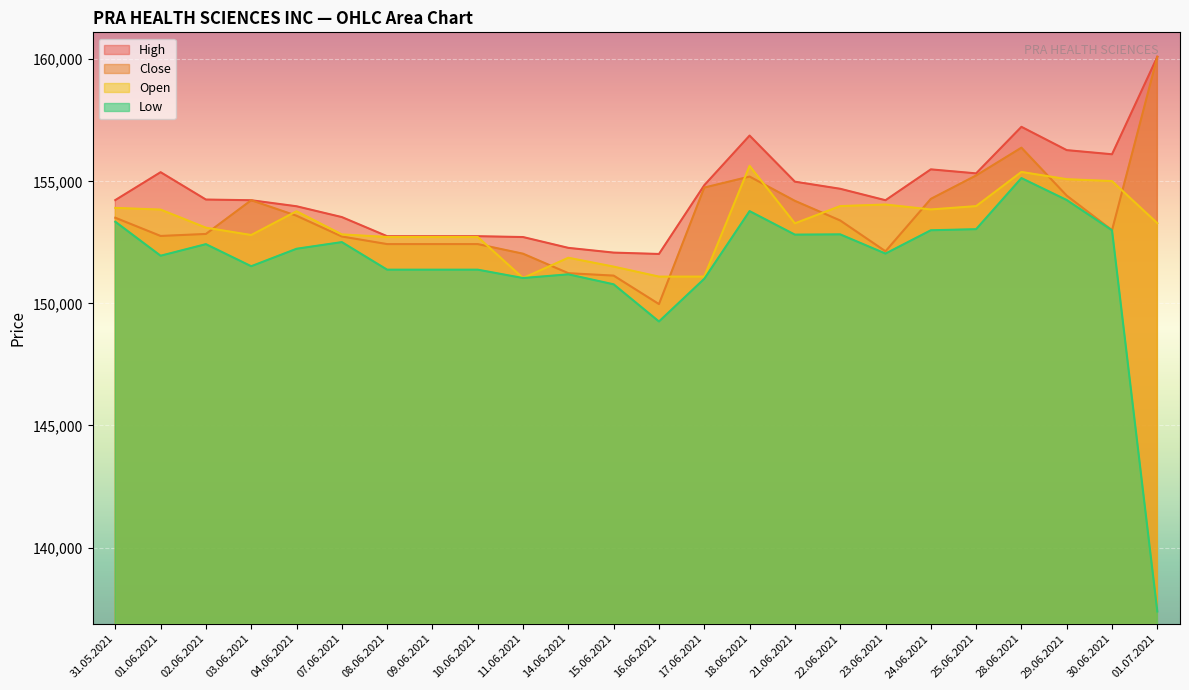

What is the average value of the Close series?

153517